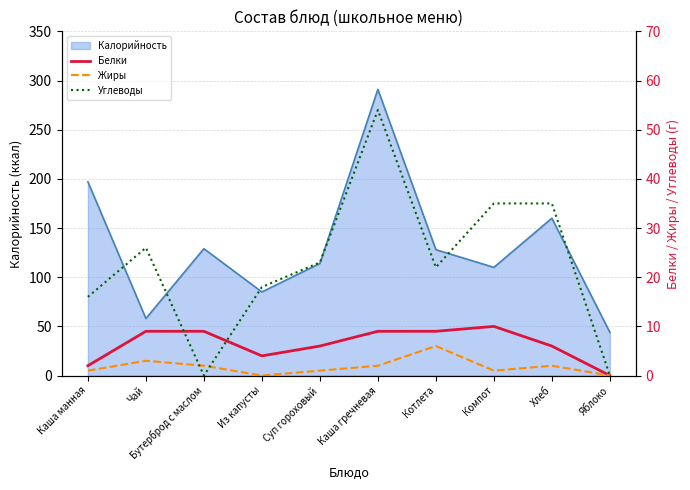

What is the value of the Углеводы point at the 8th from the left?

35